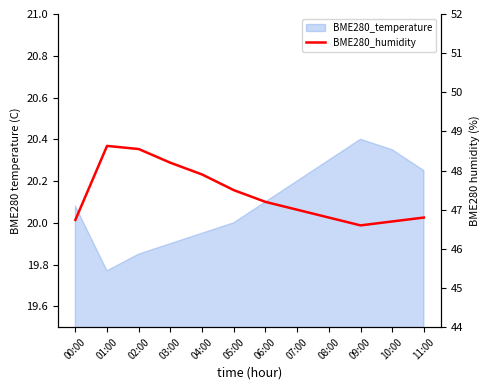

Which category has the lowest value across all series?

09:00